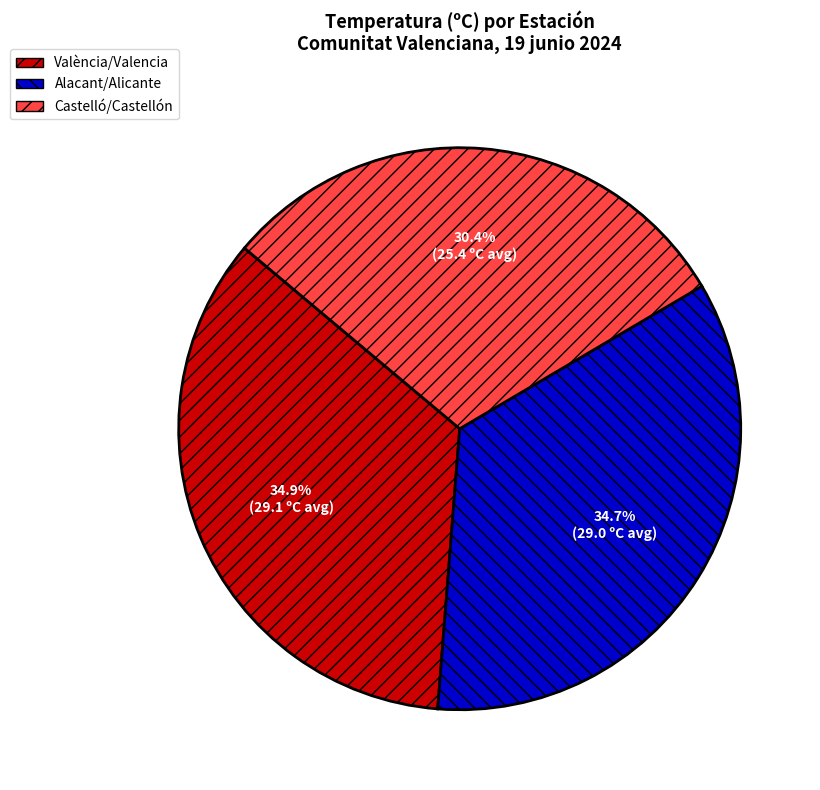

Is there a majority slice in this chart?

No